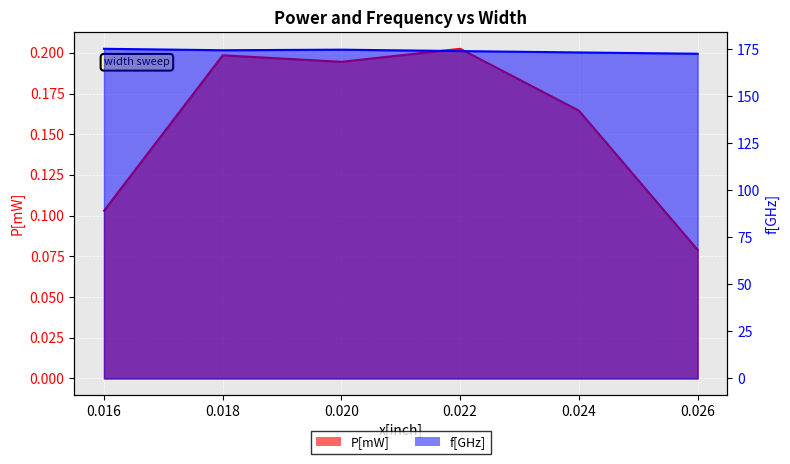

Is it true that f[GHz] equals 236.6 at 0.026?

False